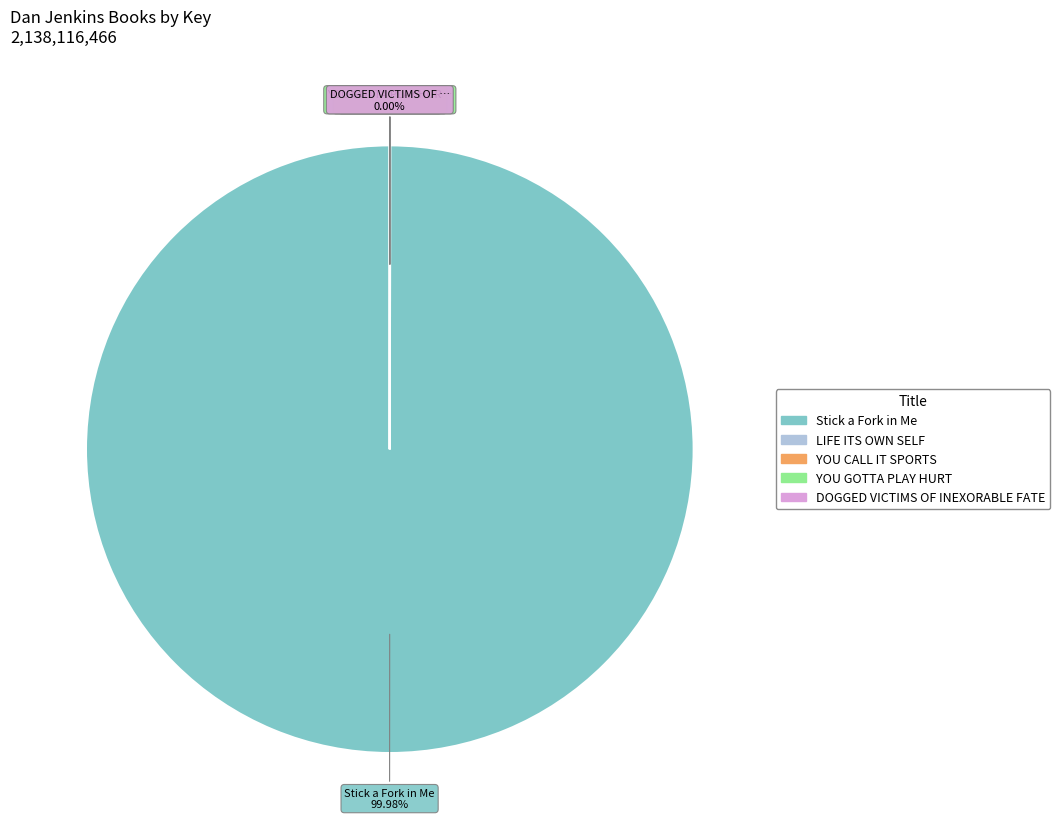

What is the majority slice?

Stick a Fork in Me